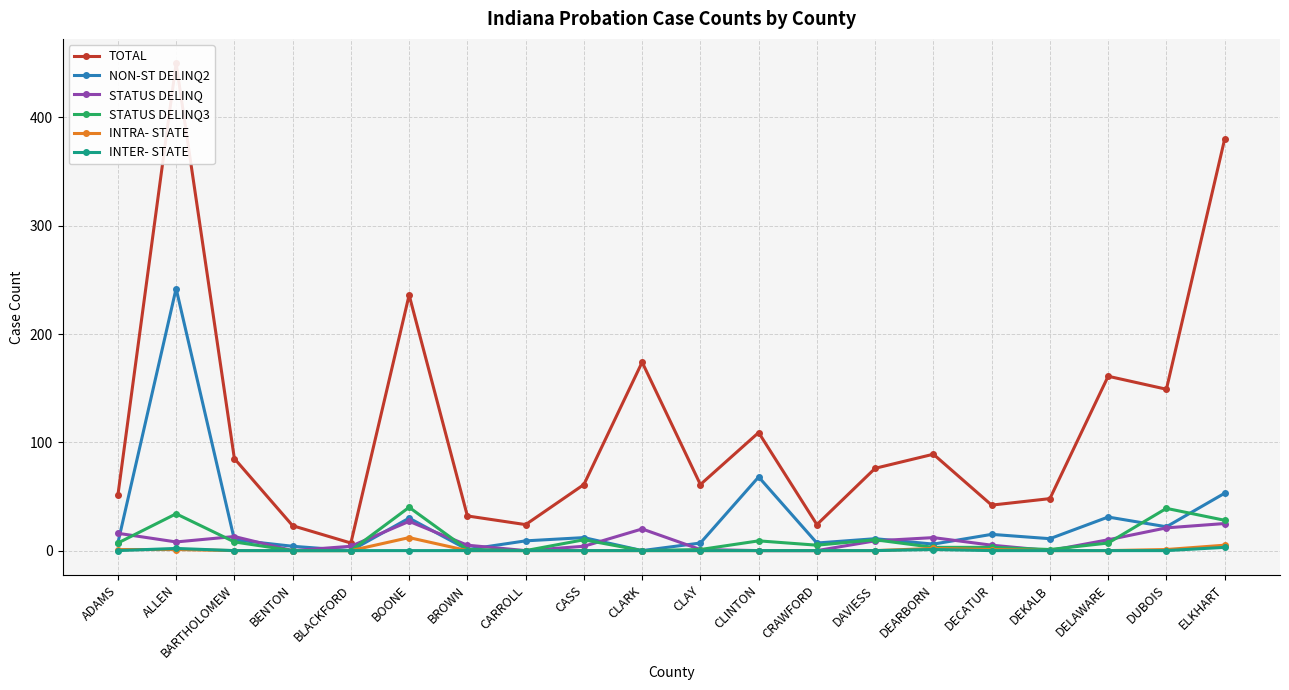

Where is STATUS DELINQ nearest to the value 13?

BARTHOLOMEW